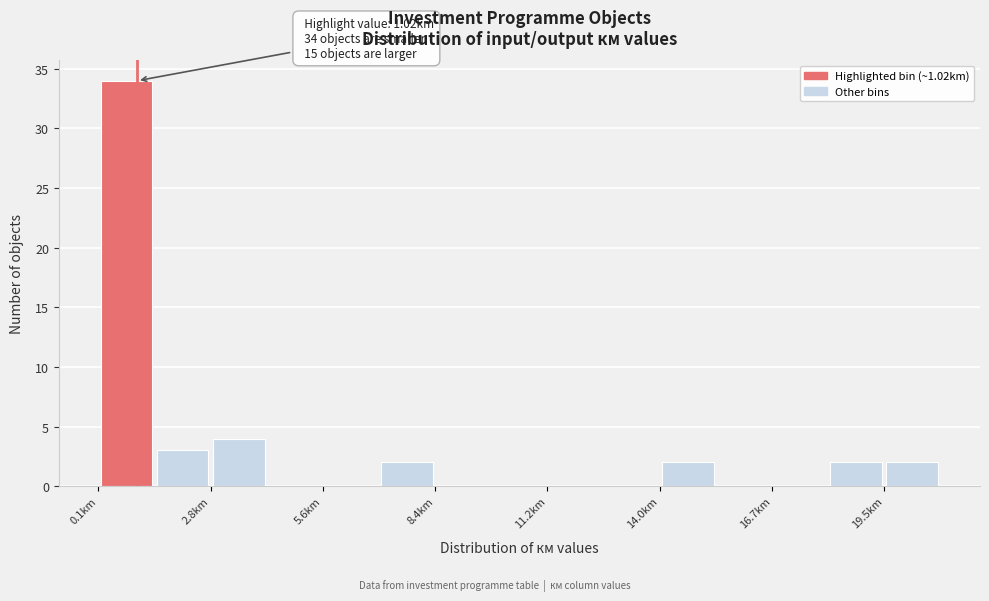

Around what value on the x-axis is the tallest bar? Give the approximate position of its centre, as read against the axis.

1.0